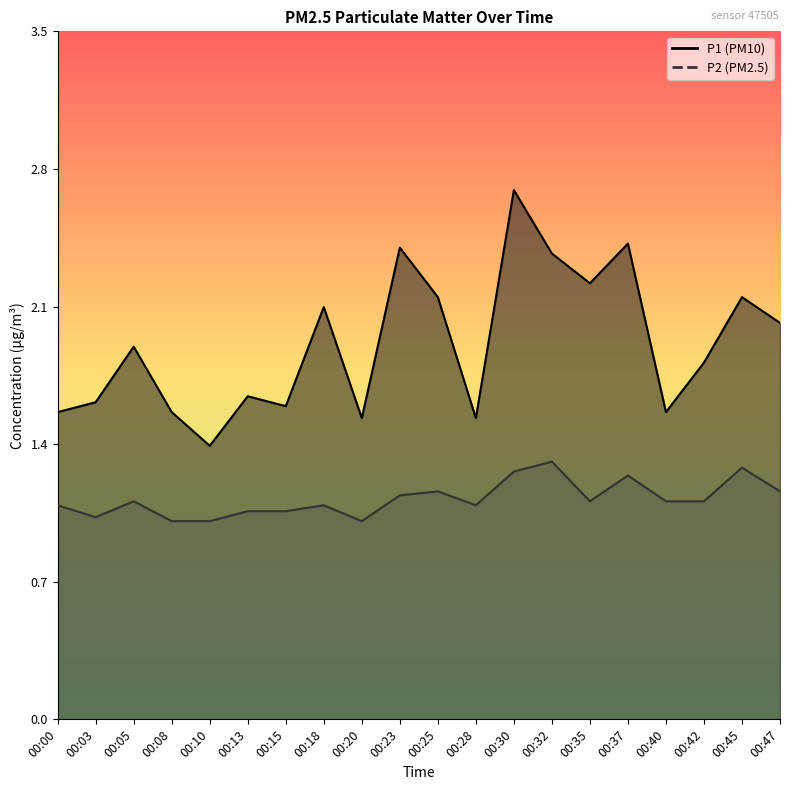

List the labels in order of P2 value, smallest first.

00:08, 00:10, 00:20, 00:03, 00:13, 00:15, 00:00, 00:18, 00:28, 00:05, 00:35, 00:40, 00:42, 00:23, 00:25, 00:47, 00:37, 00:30, 00:45, 00:32